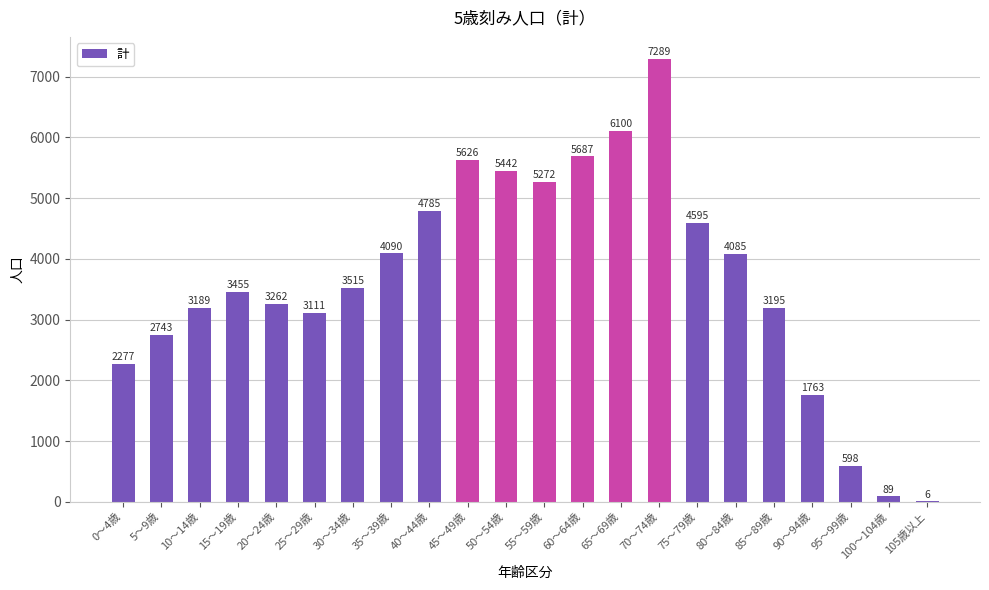

What is the maximum value shown in the chart?

7289